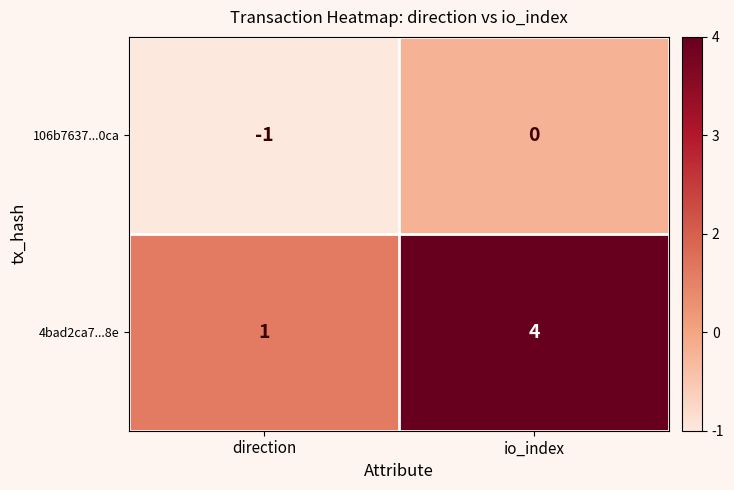

Where is 4bad2ca7...8e nearest to the value 2?

direction